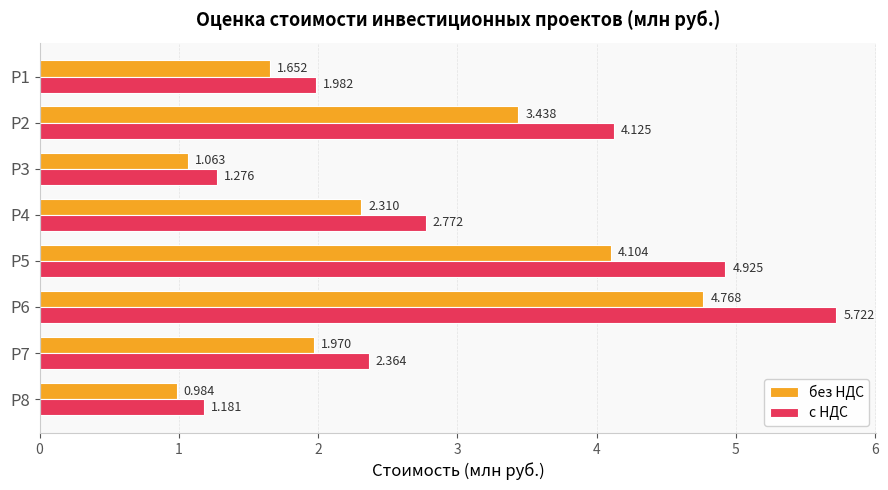

How many series are shown in this chart?

2